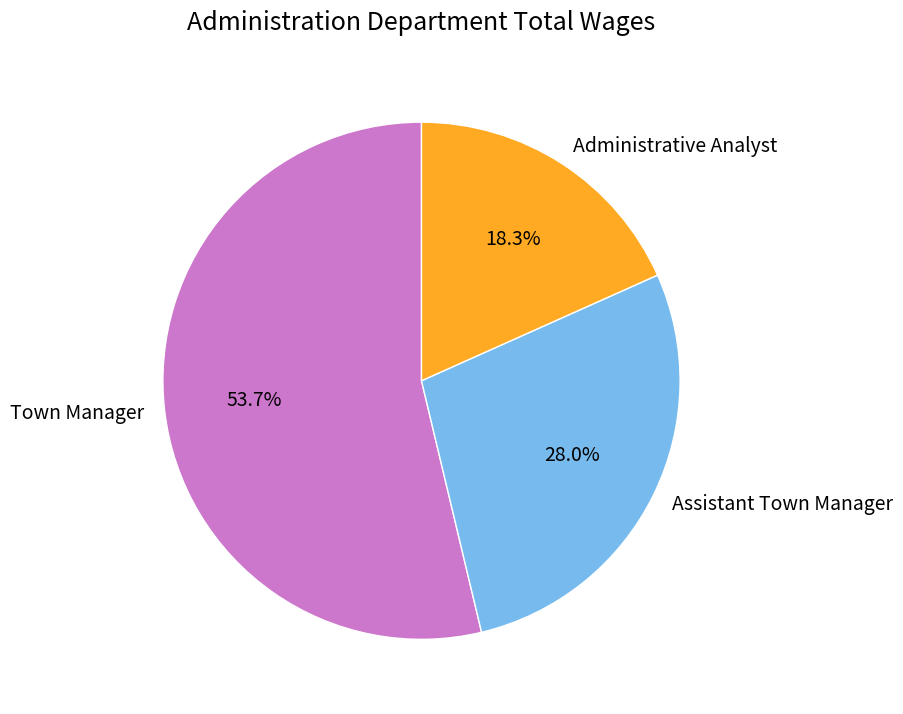

Count the number of slices in the pie.

3